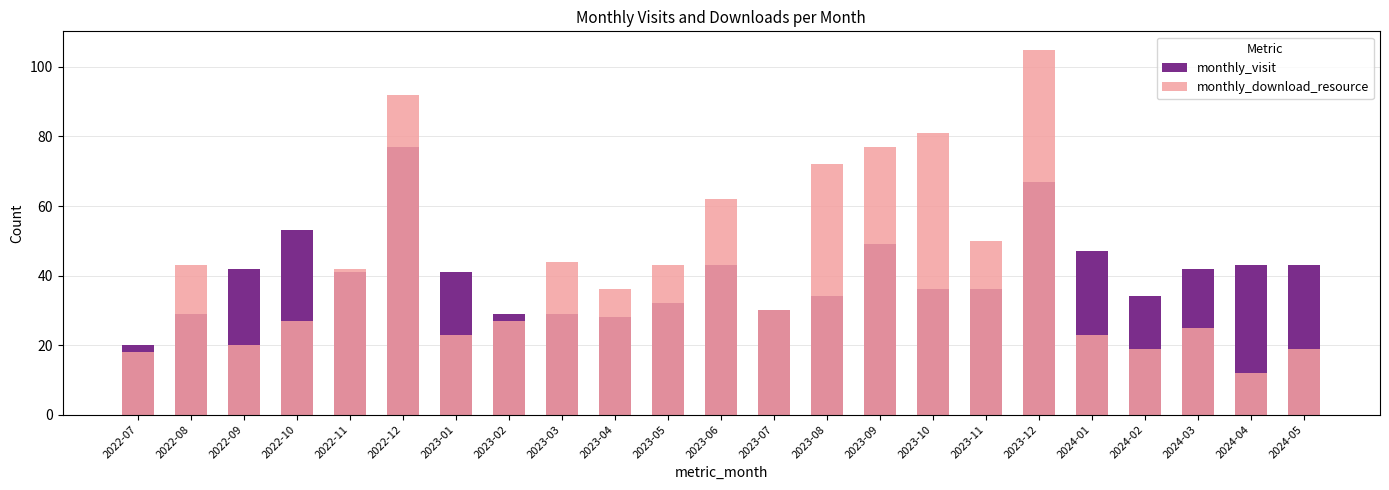

At which label is monthly_download_resource closest to 58?

2023-06